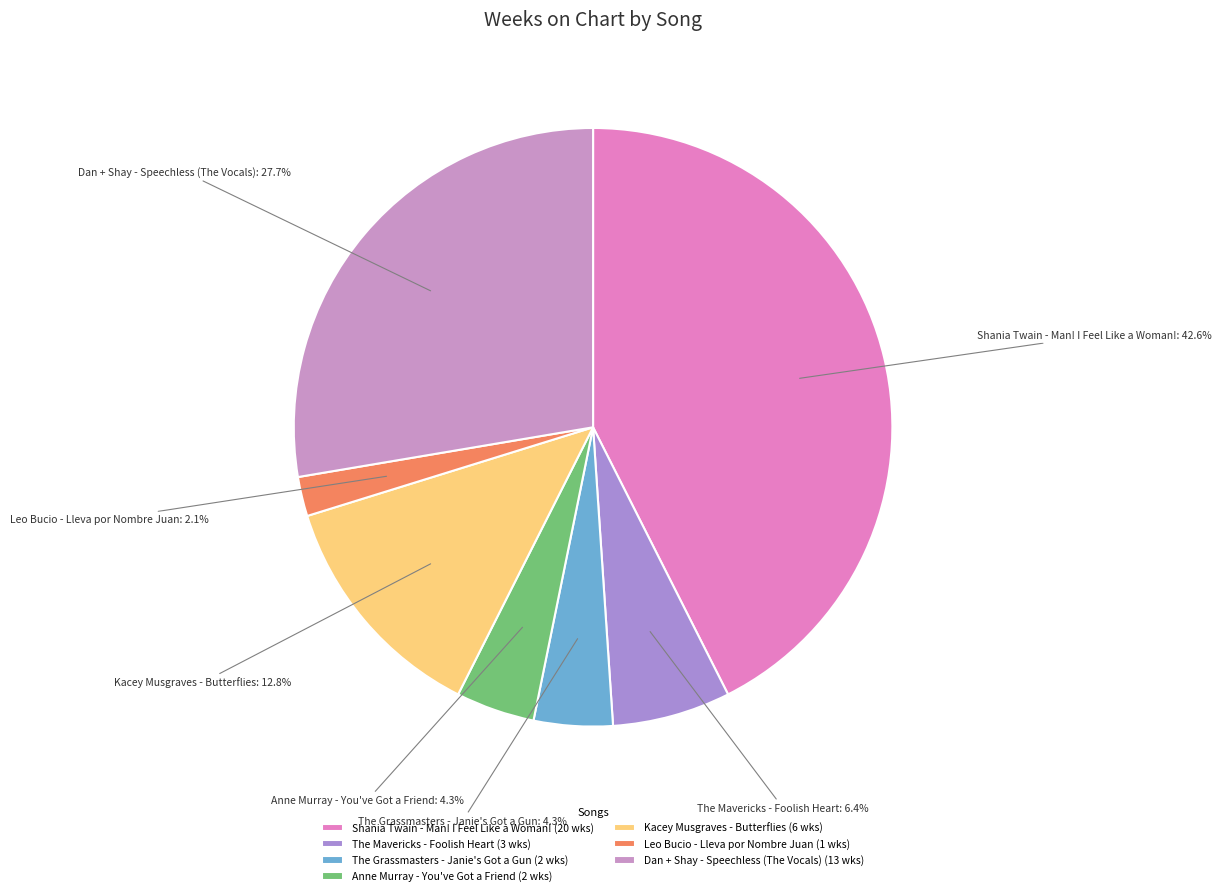

To the nearest percent, what portion does Kacey Musgraves - Butterflies represent?

13%